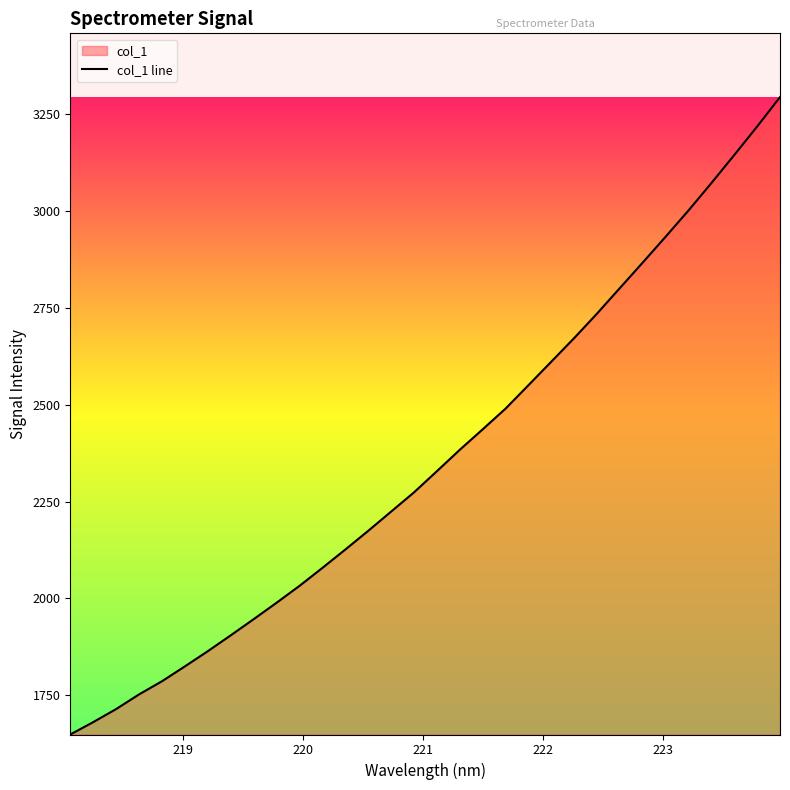

What is the average value?

2361.2